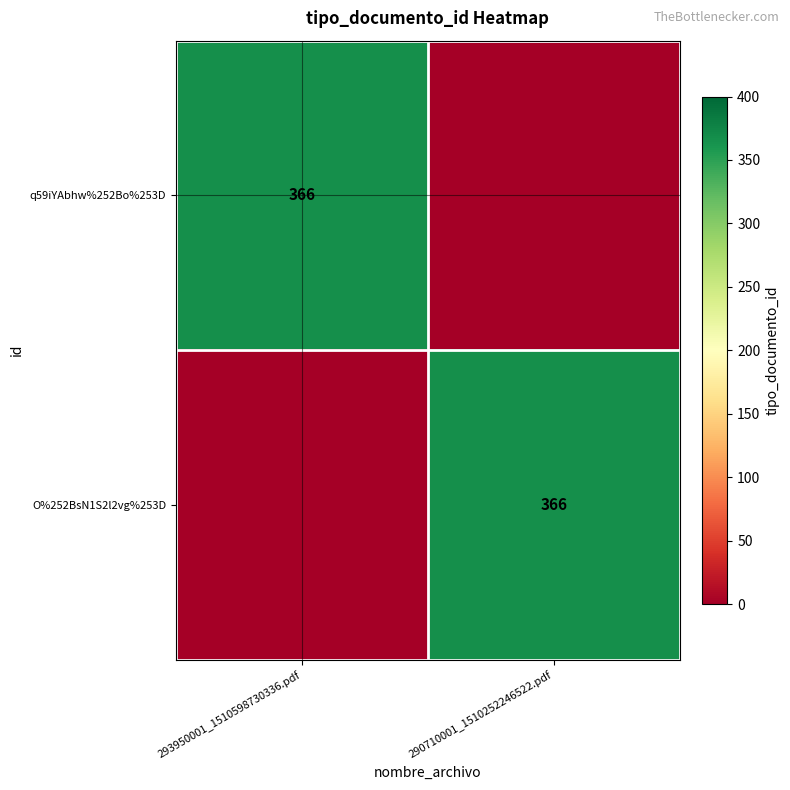

The value of O%252BsN1S2l2vg%253D at 290710001_1510252246522.pdf is 366. True or false?

True